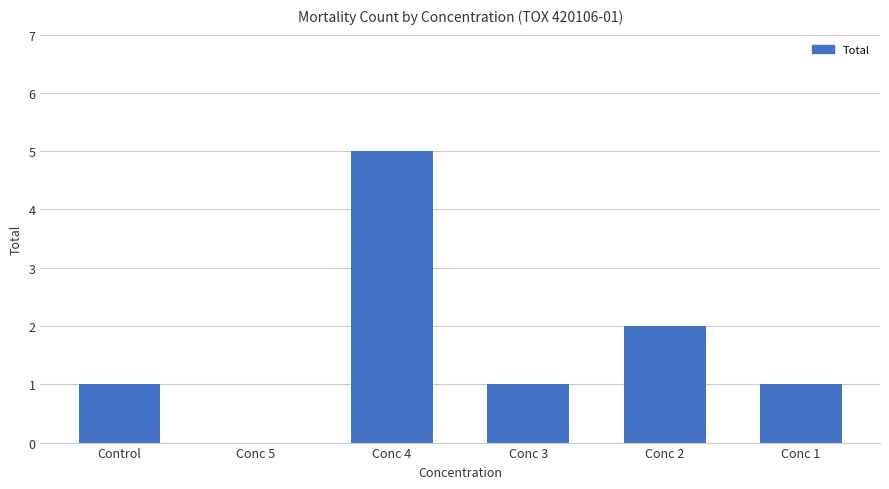

Count the number of categories in the chart.

6